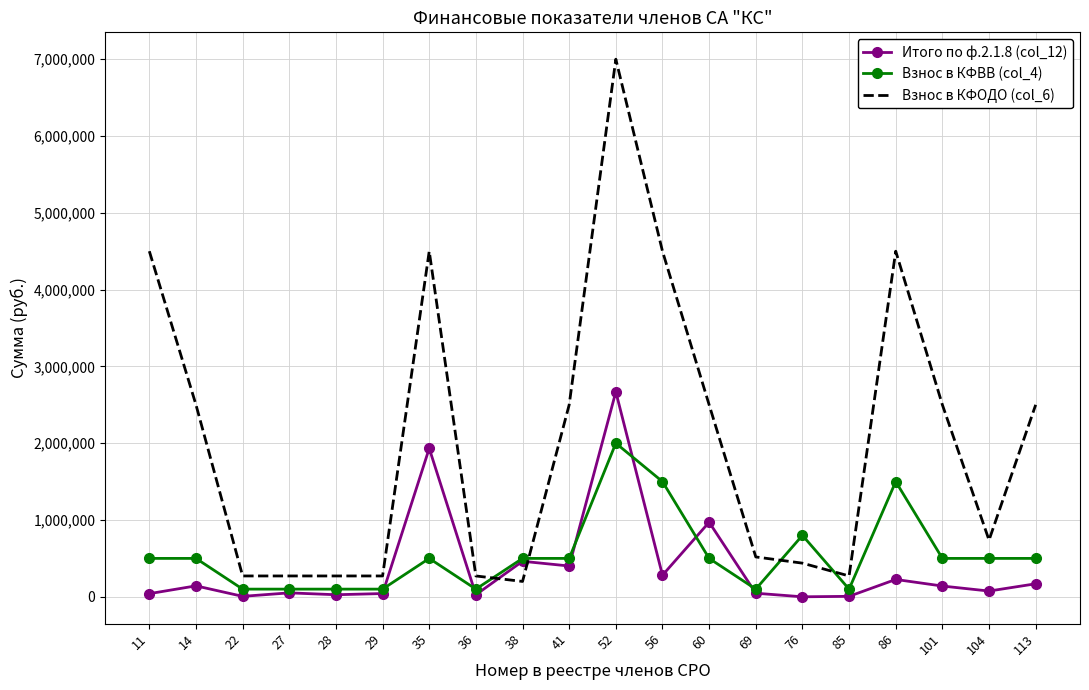

What is the minimum value for Взнос в КФОДО (col_6)?

200000.0